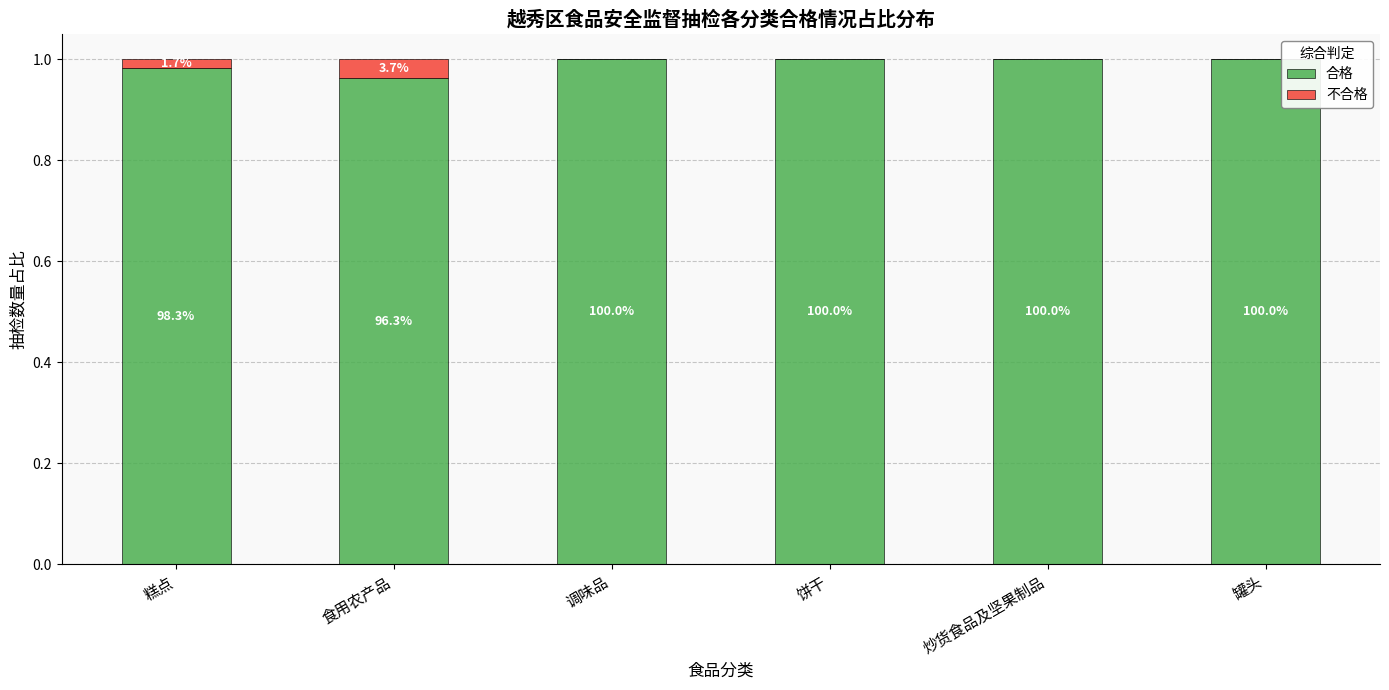

What are all the series names shown in the legend?

合格, 不合格